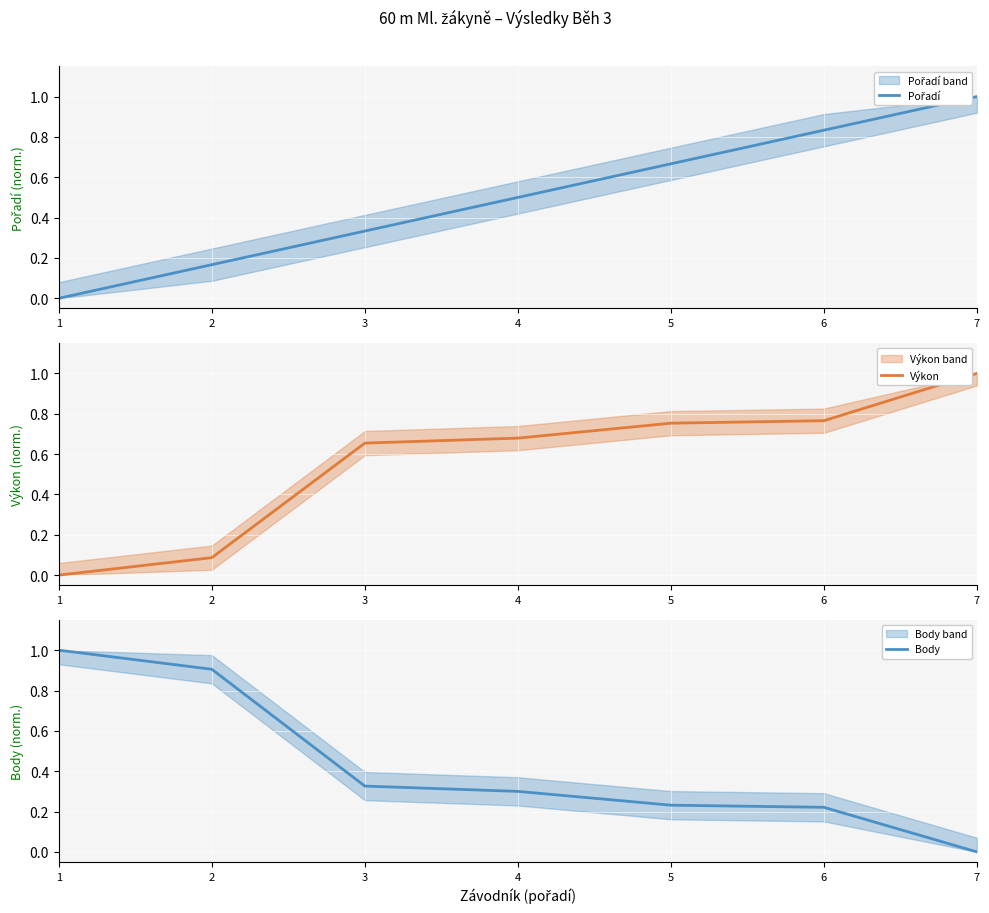

What are all the series names shown in the legend?

Pořadí, Výkon, Body